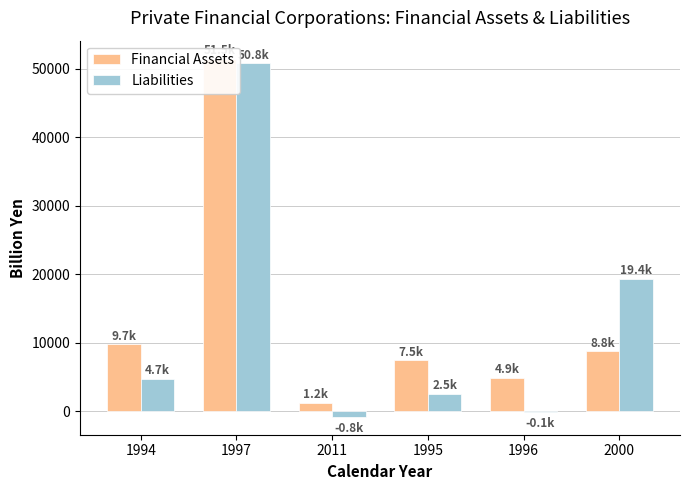

What are all the series names shown in the legend?

Financial Assets, Liabilities